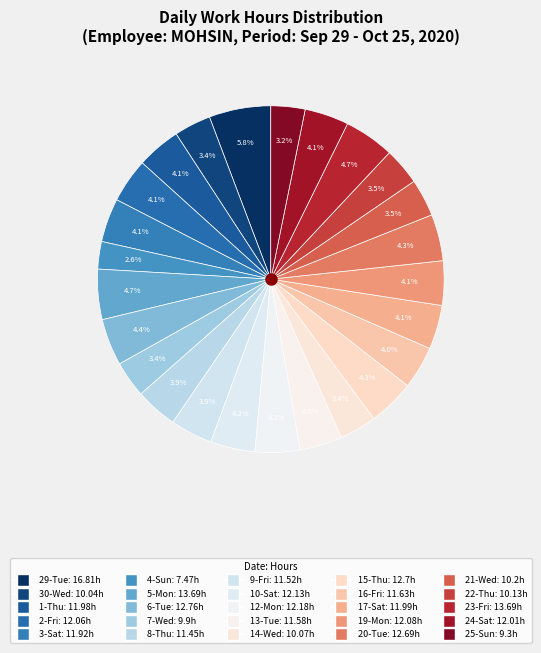

The 3-Sat slice represents 13% of the pie. True or false?

False